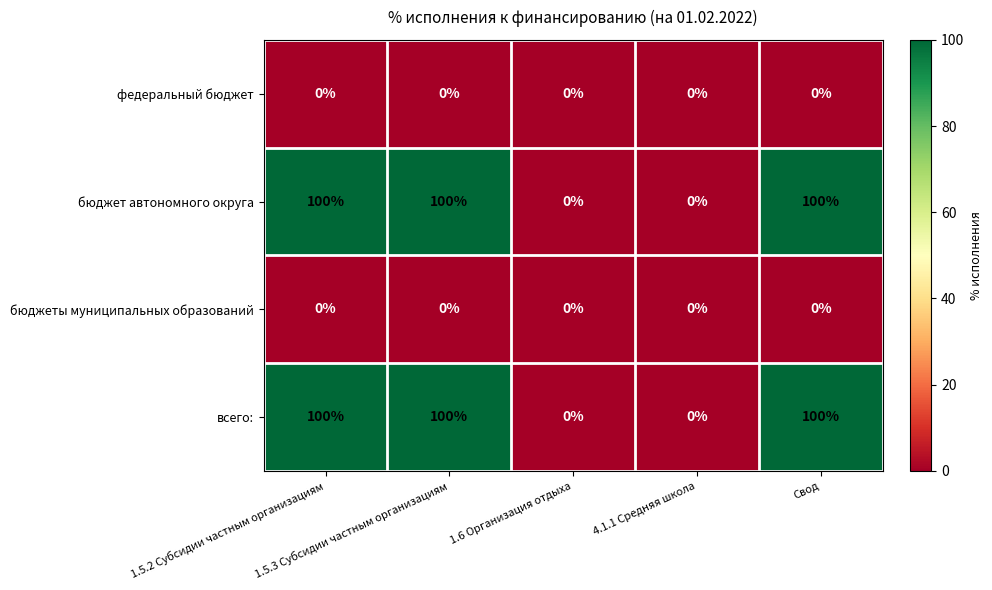

At how many categories does at least one series exceed 87?

3